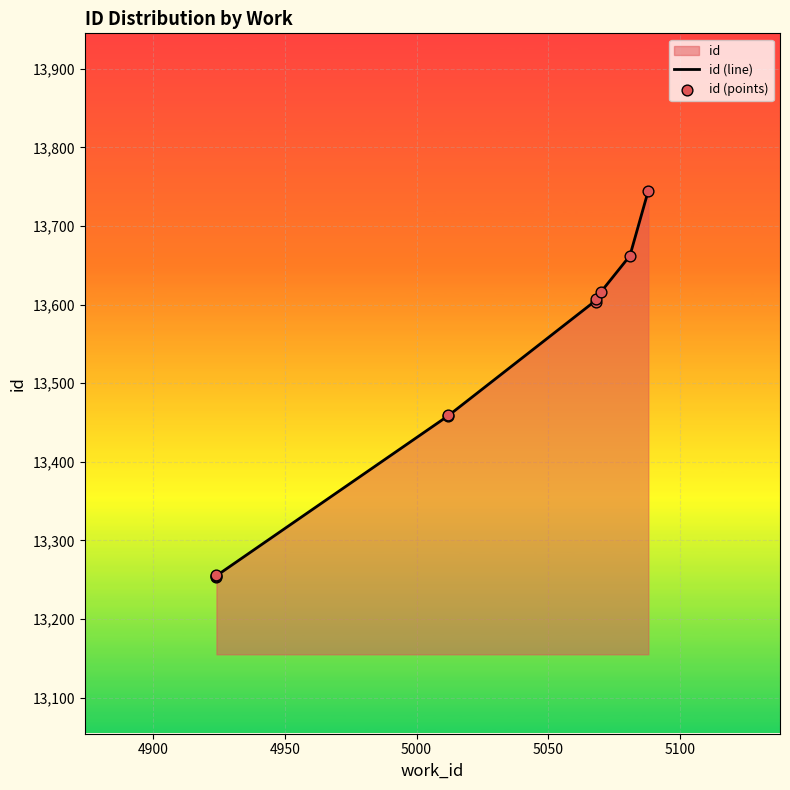

Between 5070 and 5081, which is larger?

5081